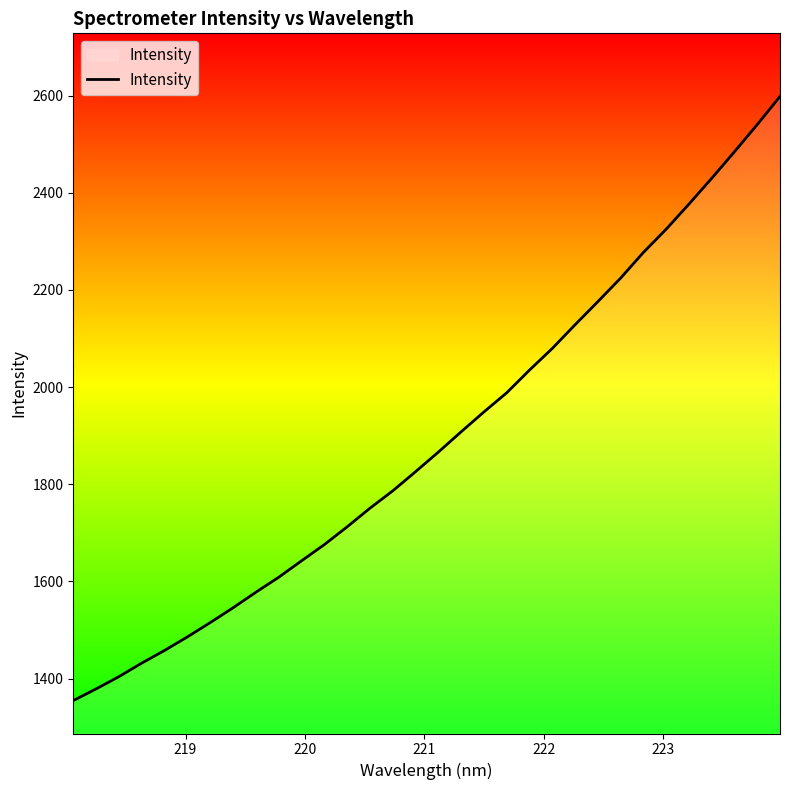

What is the minimum value shown in the chart?

1354.8